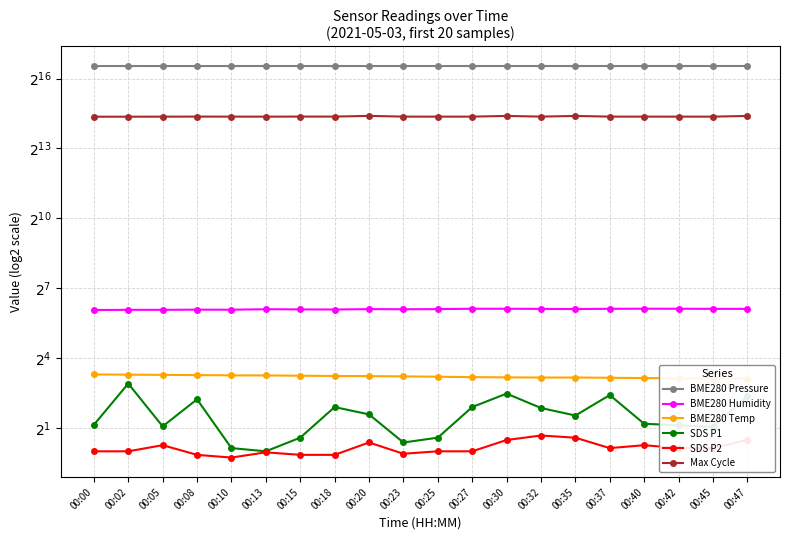

What is the value of the SDS P2 point at the 6th from the left?

1.0